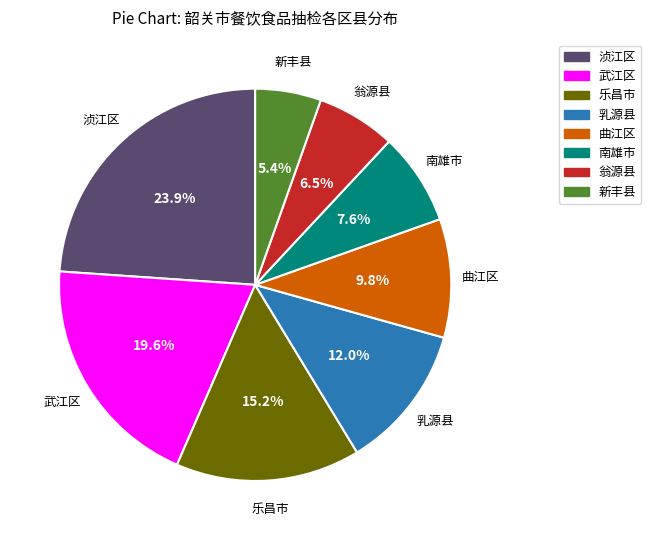

Which slice is the largest?

浈江区